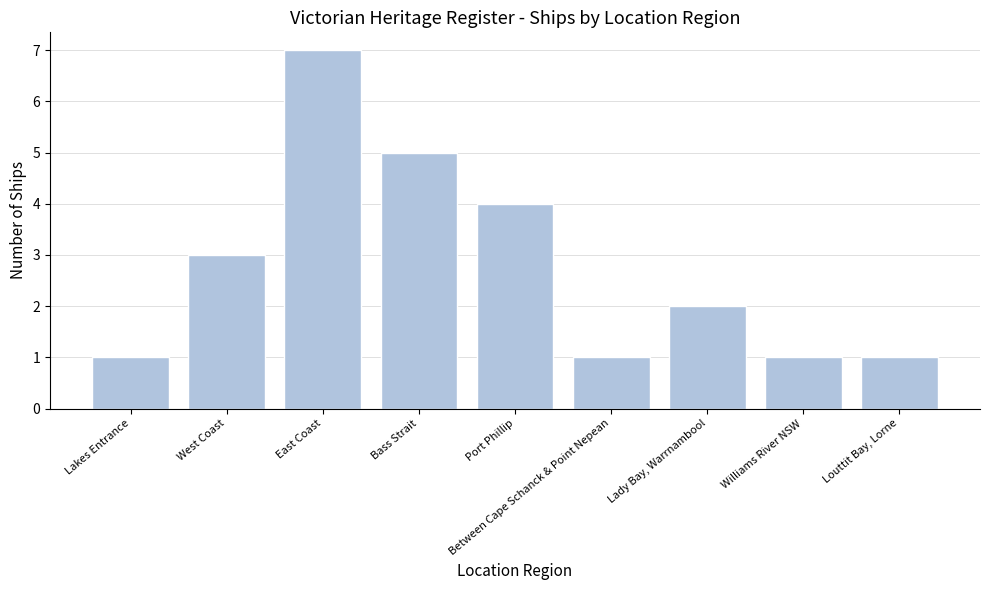

Reading left to right, list all the values displayed in this chart.

Lakes Entrance=1	West Coast=3	East Coast=7	Bass Strait=5	Port Phillip=4	Between Cape Schanck & Point Nepean=1	Lady Bay, Warrnambool=2	Williams River NSW=1	Louttit Bay, Lorne=1